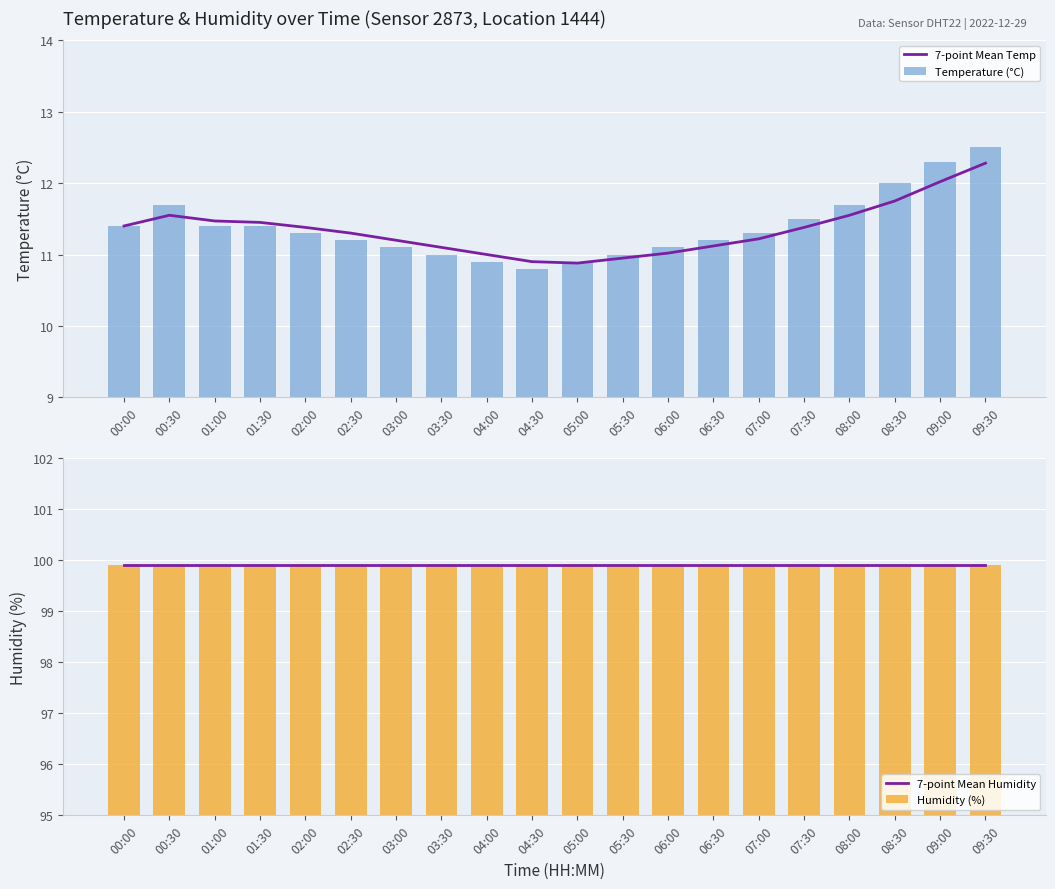

Reading left to right, extract all data points from this chart.

7-point Mean Temp: 11.4	11.6	11.5	11.4	11.4	11.3	11.2	11.1	11.0	10.9	10.9	10.9	11.0	11.1	11.2	11.4	11.6	11.8	12.0	12.3
Temperature (°C): 11.4	11.7	11.4	11.4	11.3	11.2	11.1	11.0	10.9	10.8	10.9	11.0	11.1	11.2	11.3	11.5	11.7	12.0	12.3	12.5
7-point Mean Humidity: 99.9	99.9	99.9	99.9	99.9	99.9	99.9	99.9	99.9	99.9	99.9	99.9	99.9	99.9	99.9	99.9	99.9	99.9	99.9	99.9
Humidity (%): 99.9	99.9	99.9	99.9	99.9	99.9	99.9	99.9	99.9	99.9	99.9	99.9	99.9	99.9	99.9	99.9	99.9	99.9	99.9	99.9